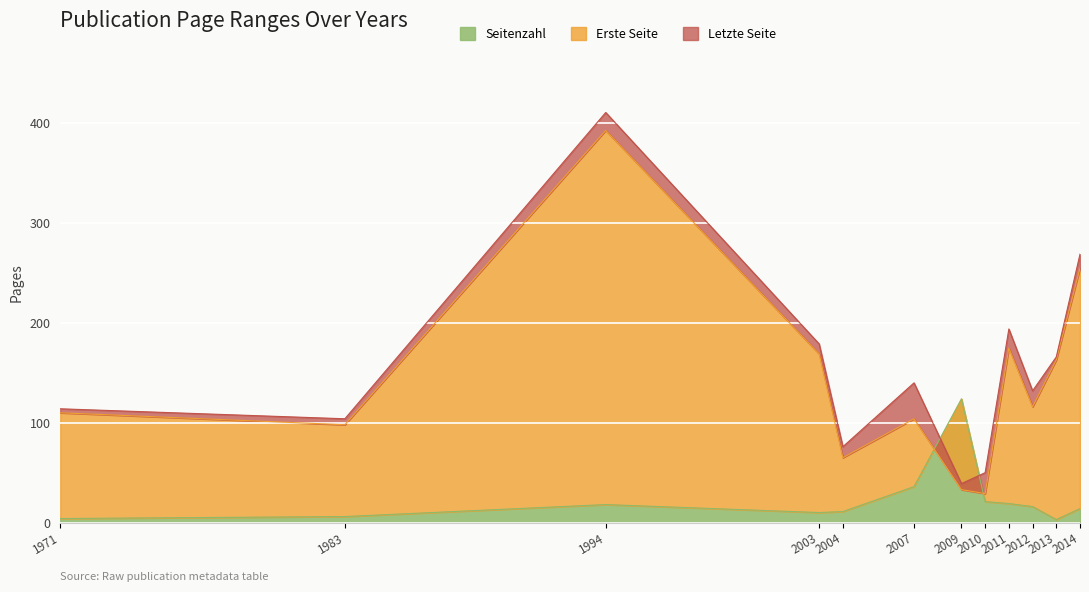

At 2009, list the series in order from smallest to largest.

Erste Seite, Letzte Seite, Seitenzahl